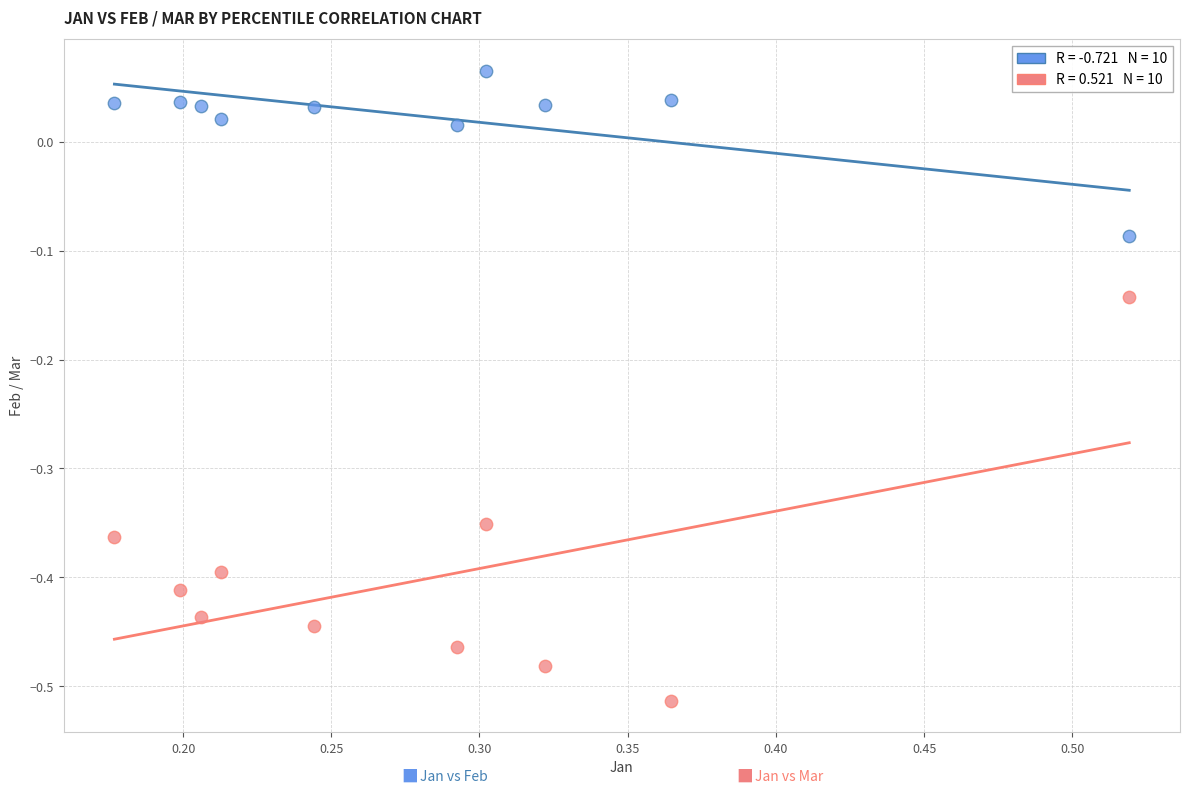

Across all data points, what is the range of X values (max minus min)?

0.3